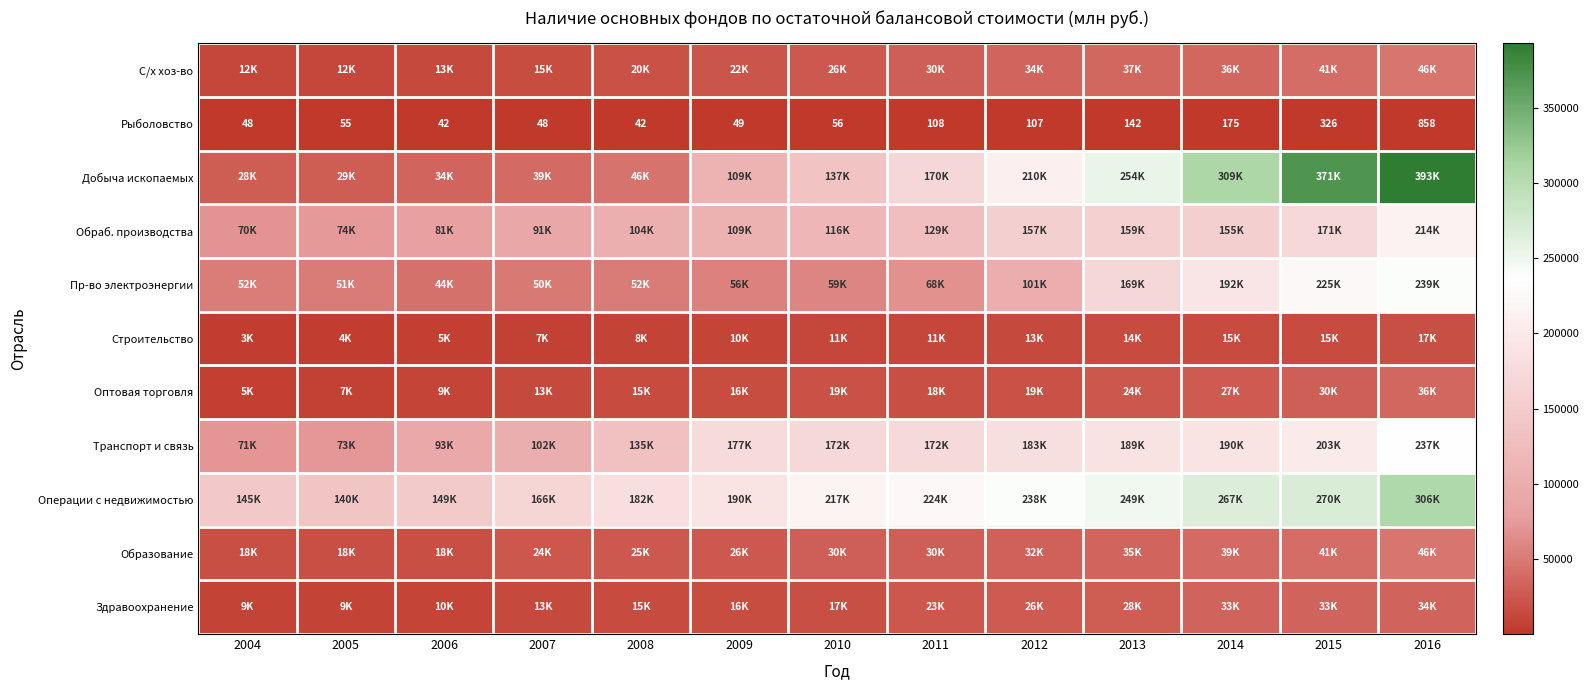

At which label is Рыболовство closest to 450?

2015